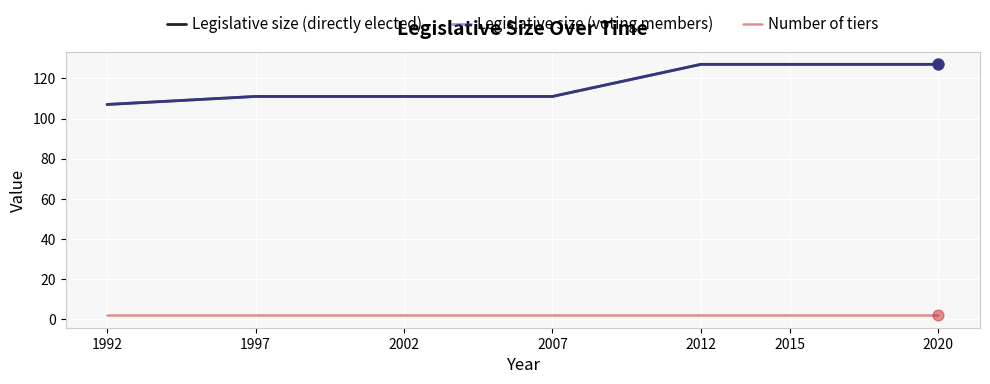

Which series has the largest total across all categories?

Legislative size (directly elected)